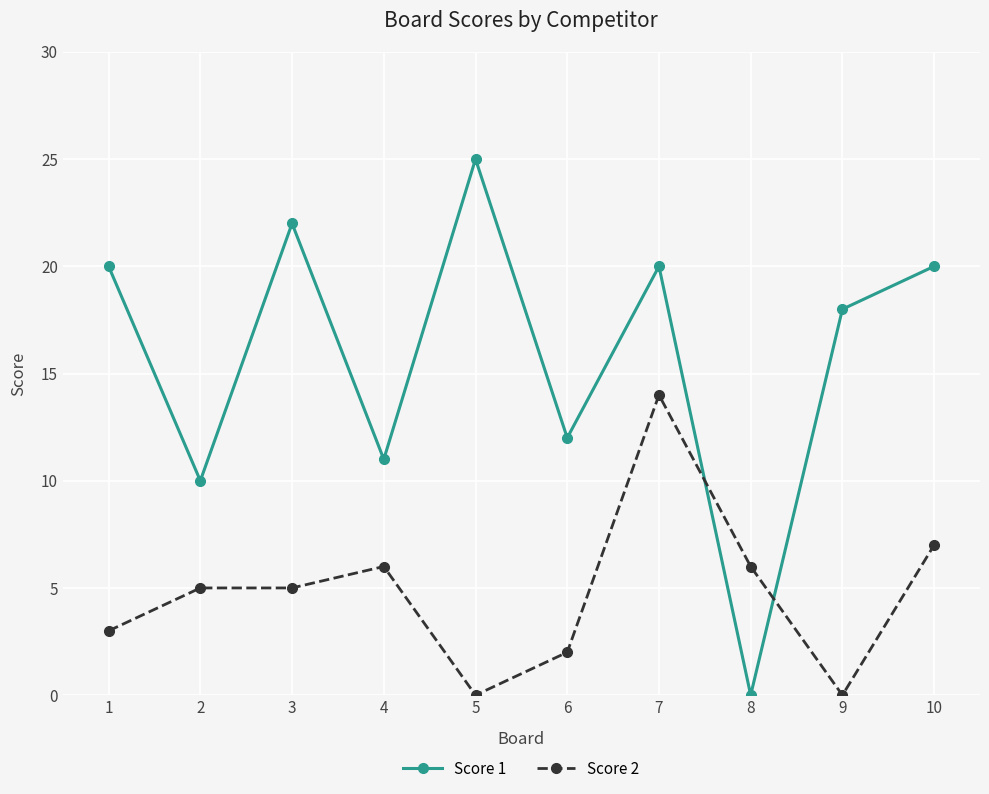

How many intersections are there between Score 1 and Score 2?

2